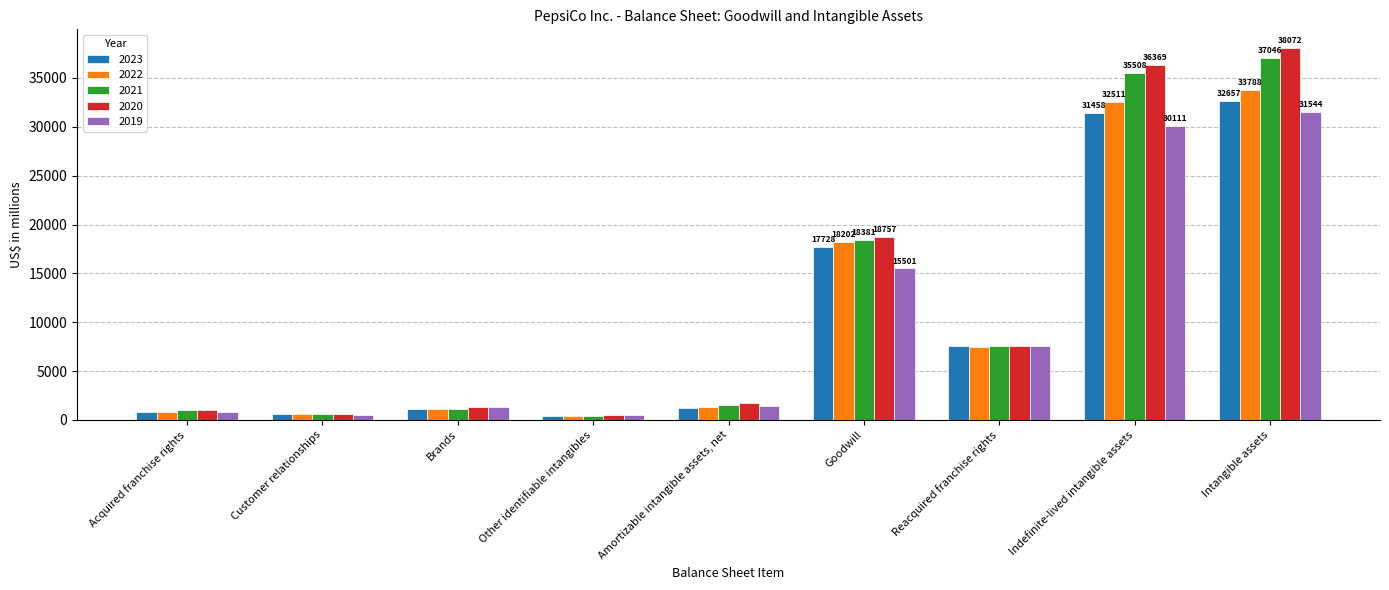

How many categories are shown in the chart?

9